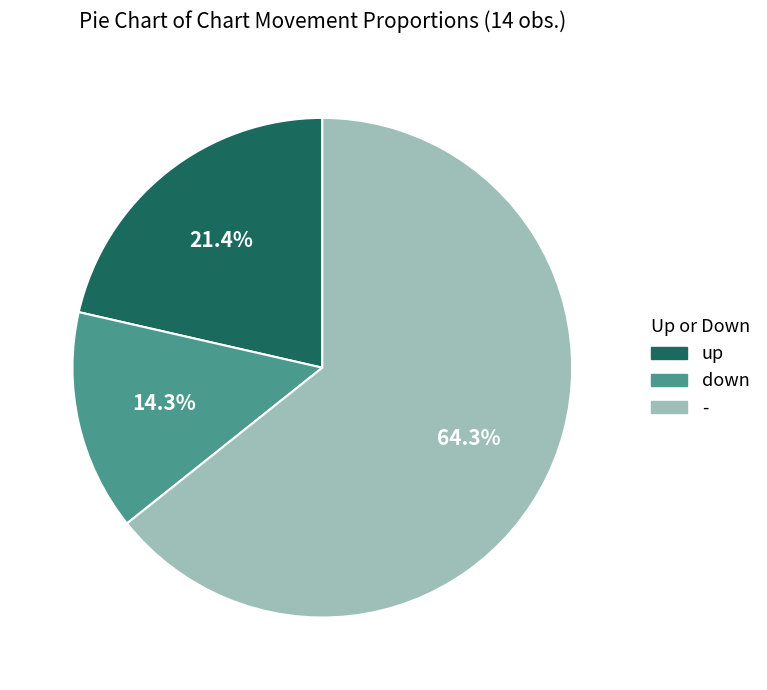

How much of the chart is everything except up?

78.6%